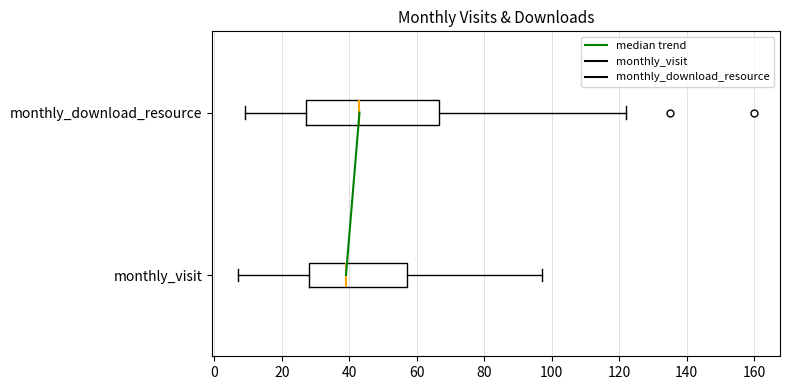

Reading bottom to top, read every box against the x-axis: the position of its median line, the range the box covers, and the ends of its whiskers. The values are not printed on the chart, so give them approximately, as read against the axis.

monthly_visit: median 40, box 28 to 58, whiskers 8 to 98
monthly_download_resource: median 44, box 28 to 66, whiskers 10 to 122